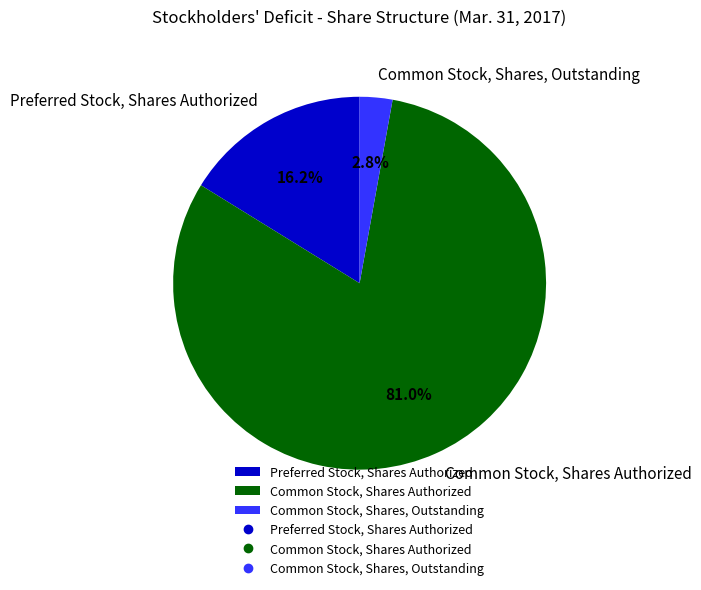

Does Common Stock, Shares Authorized account for over 50% of the chart?

Yes